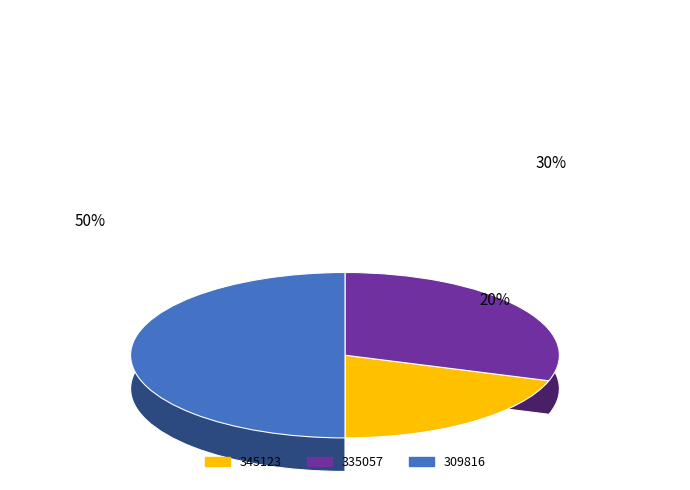

What percentage is the 335057 slice, to the nearest percent?

30%